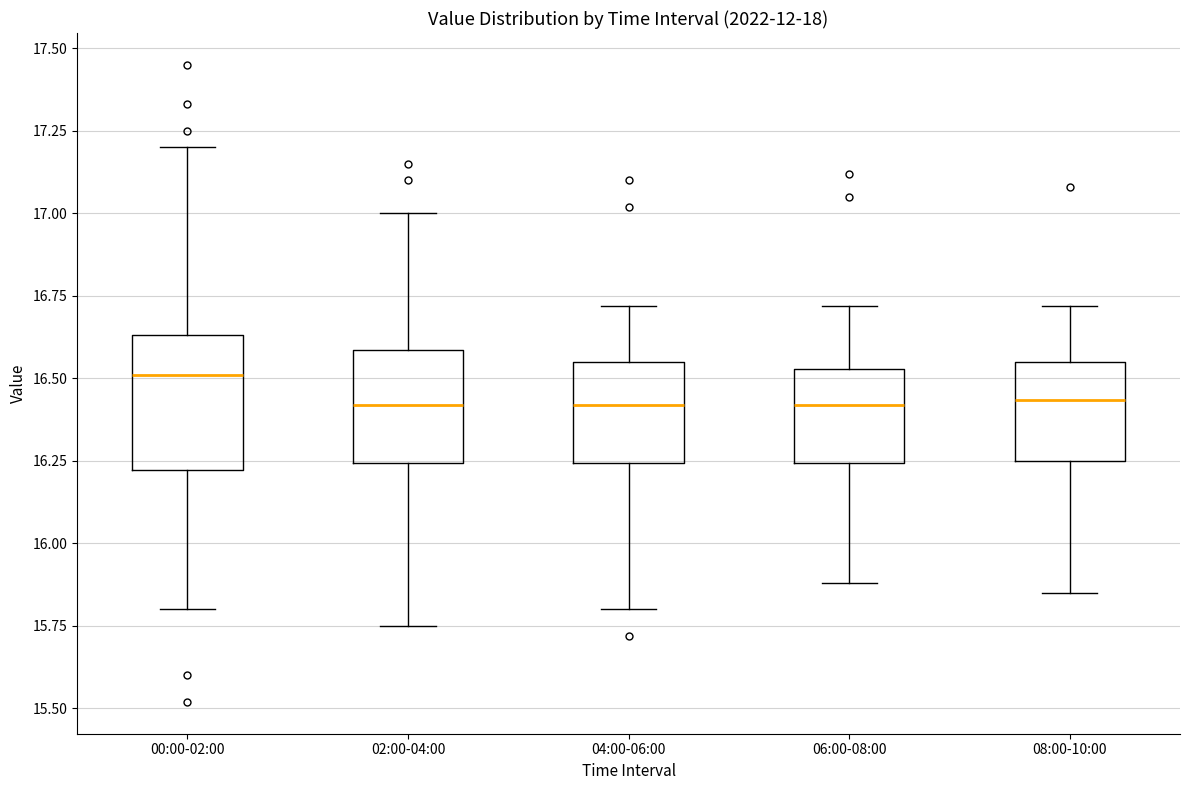

Comparing the boxes themselves (not the whiskers), which one is the tallest?

00:00-02:00